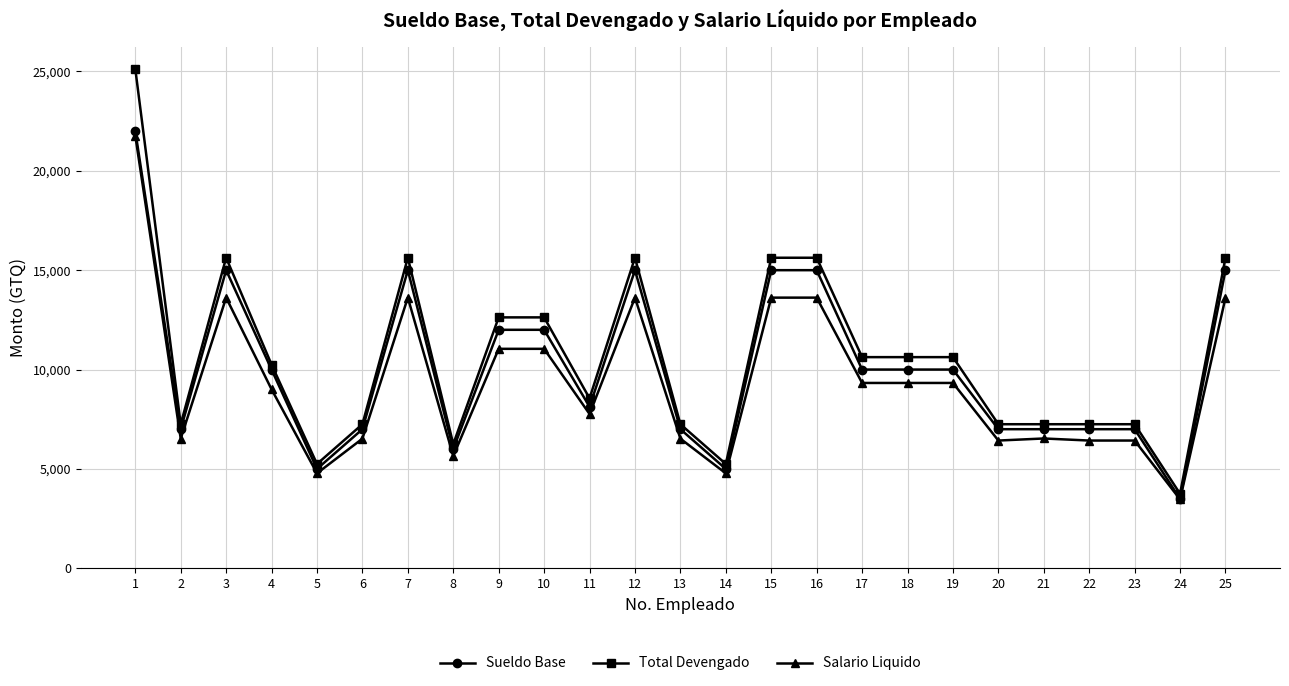

The Total Devengado series shows 12963.7 at 6. True or false?

False